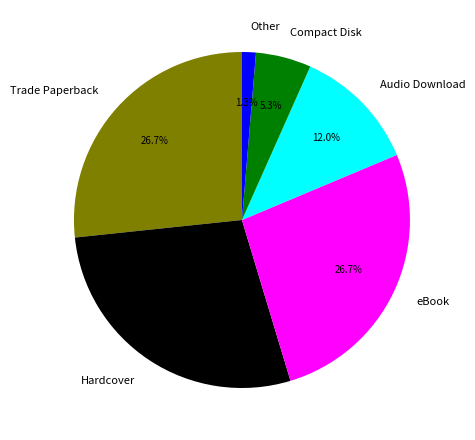

Combined, do Other and eBook account for over 50%?

No